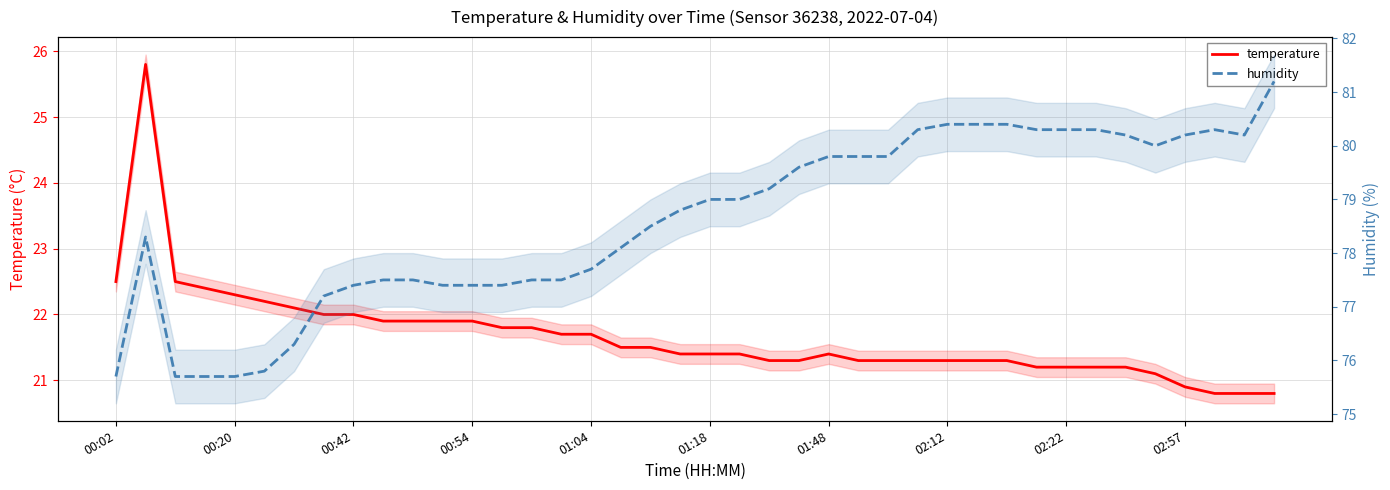

The value of humidity at 00:54 is 115.2. True or false?

False